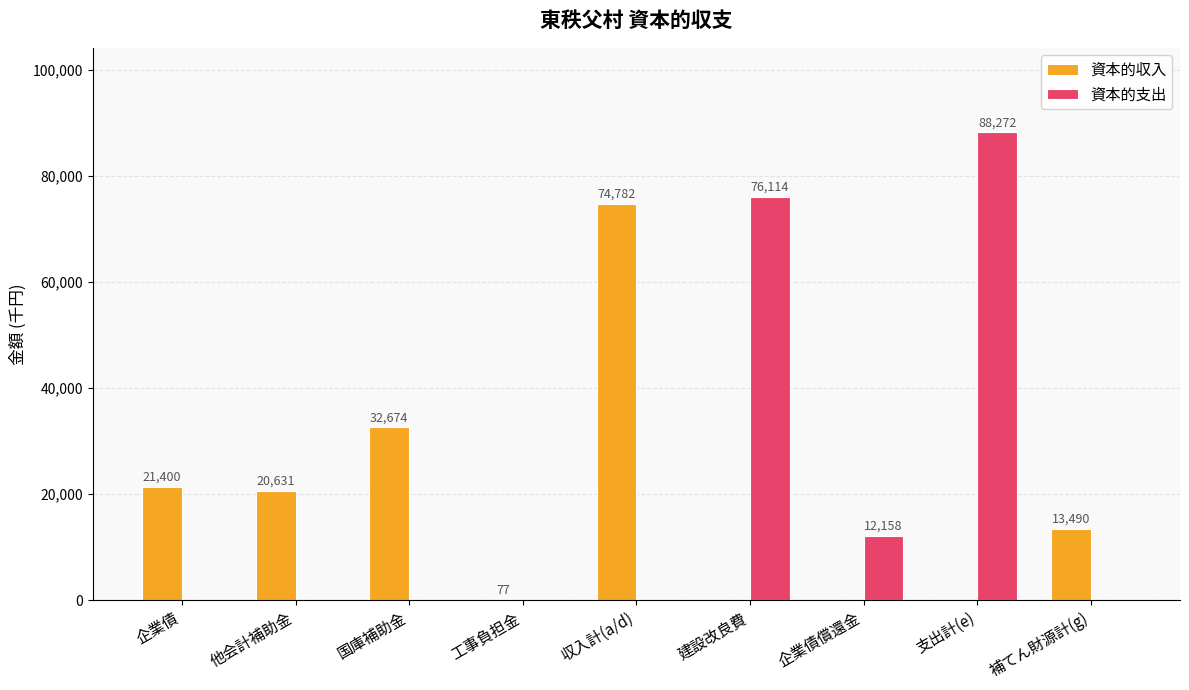

What is the approximate value of 資本的収入 at 企業債, to the nearest 10?

21400